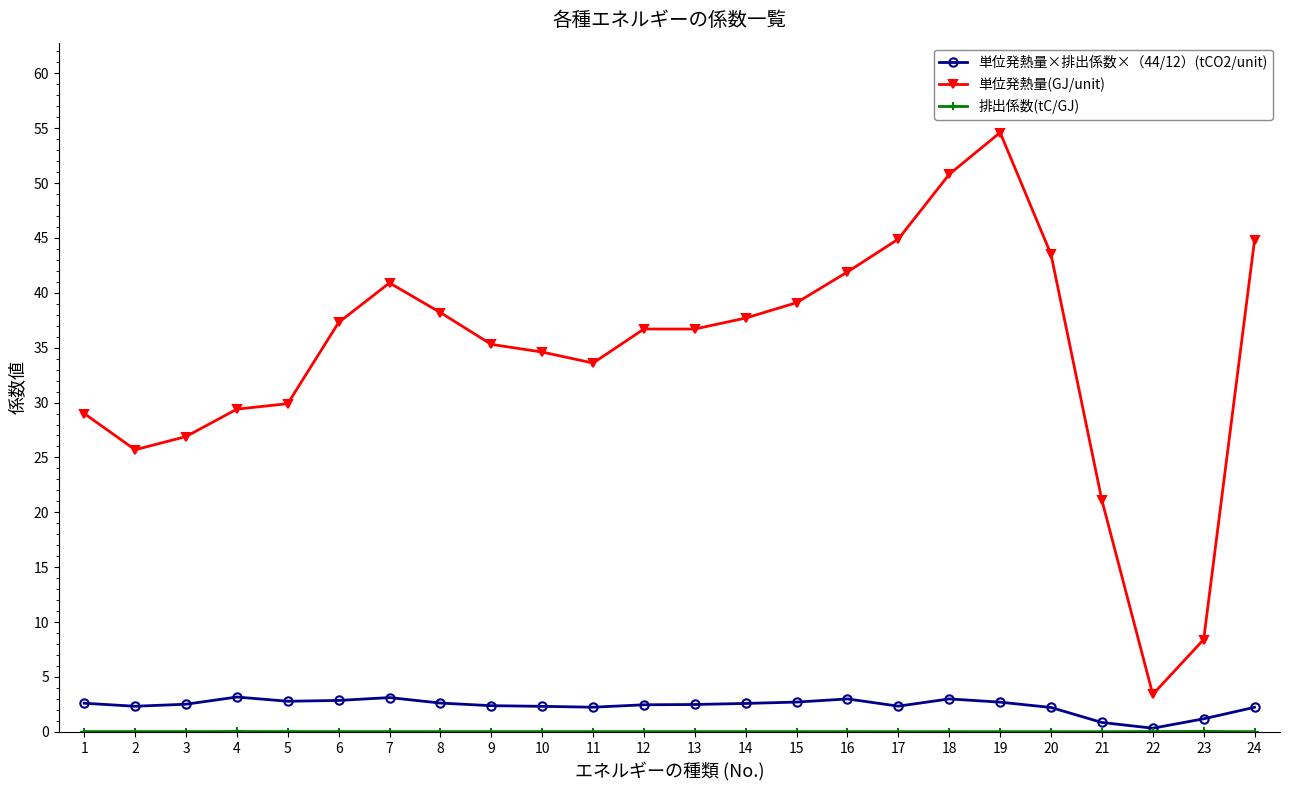

Which category has the lowest value in the 単位発熱量×排出係数×（44/12）(tCO2/unit) series?

22